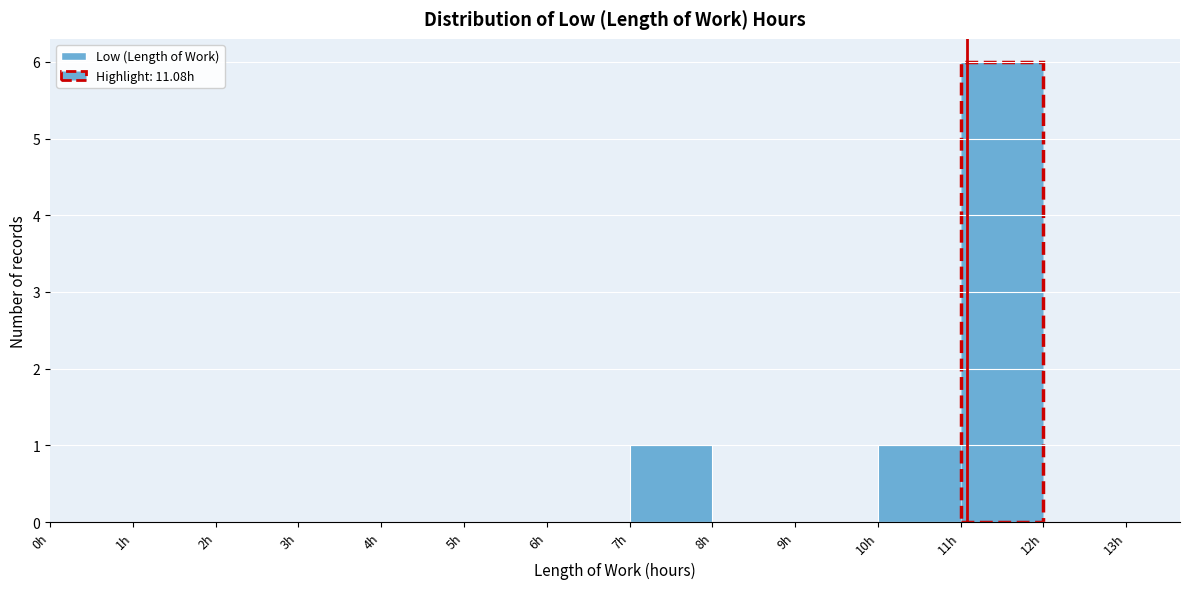

Reading left to right, transcribe this chart: for each bar, give the range it covers on the x-axis and its height. The values are not printed on the chart, so give them approximately, as read against the axis.

0 to 1: 0
1 to 2: 0
2 to 3: 0
3 to 4: 0
4 to 5: 0
5 to 6: 0
6 to 7: 0
7 to 8: 1
8 to 9: 0
9 to 10: 0
10 to 11: 1
11 to 12: 6
12 to 13: 0